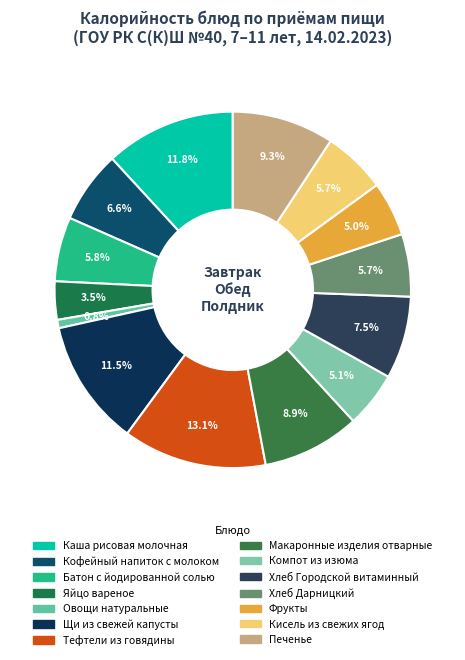

What percentage is the Компот из изюма slice, to the nearest percent?

5%